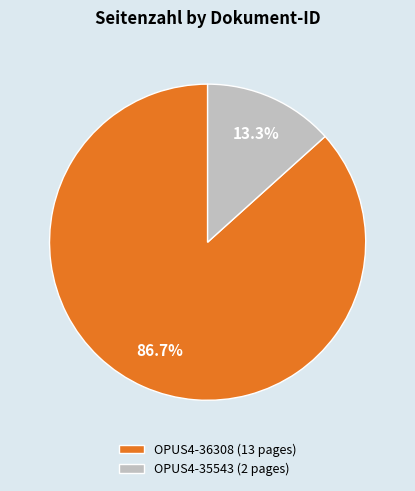

True or false: OPUS4-36308 accounts for 99% of the total.

False